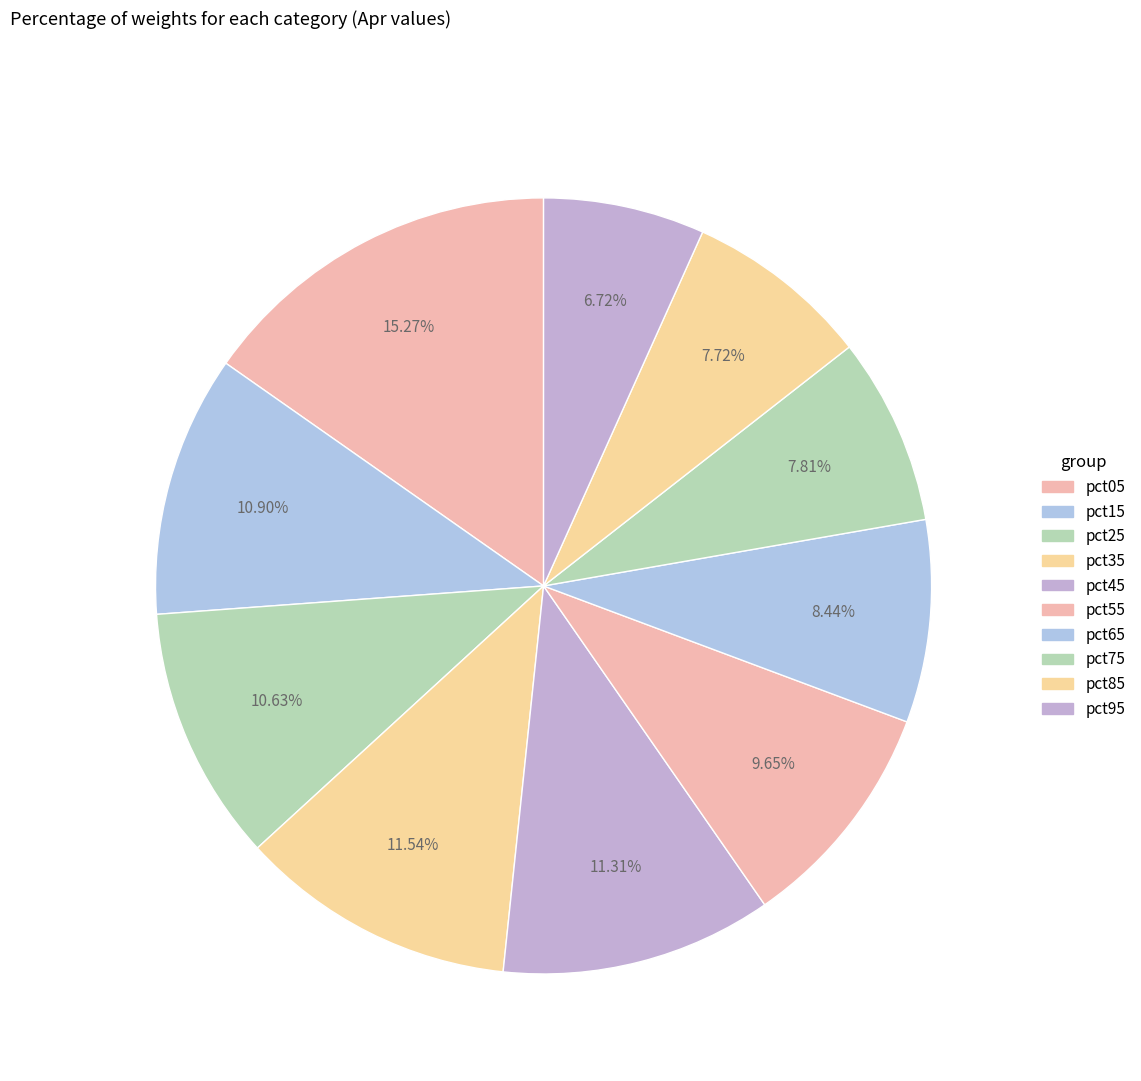

How many segments does this pie chart have?

10